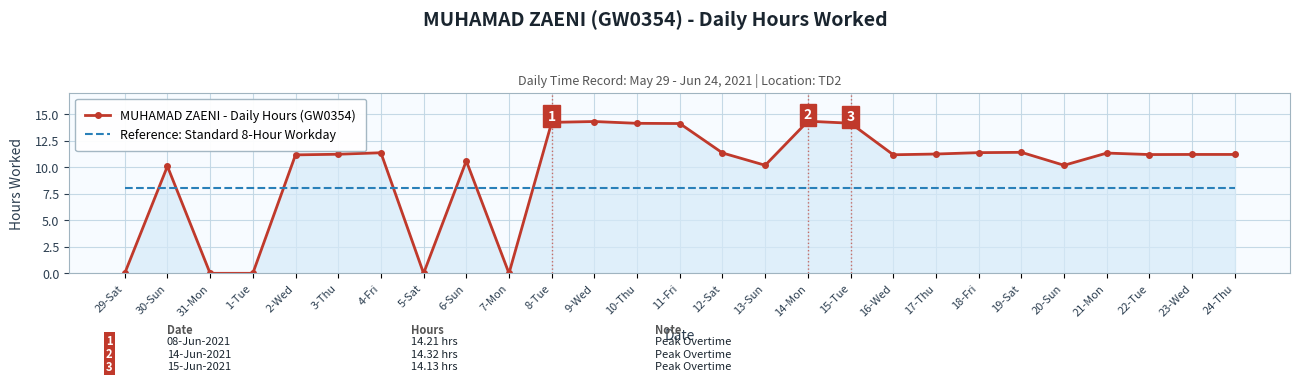

At 12-Sat, list the series in order from smallest to largest.

Reference: Standard 8-Hour Workday, MUHAMAD ZAENI - Daily Hours (GW0354)